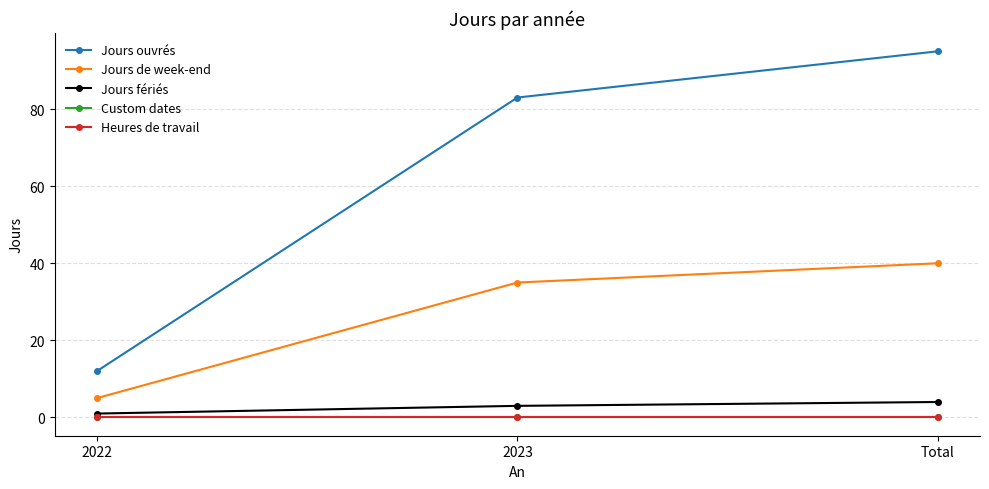

What is the lowest value of the Jours fériés series?

1